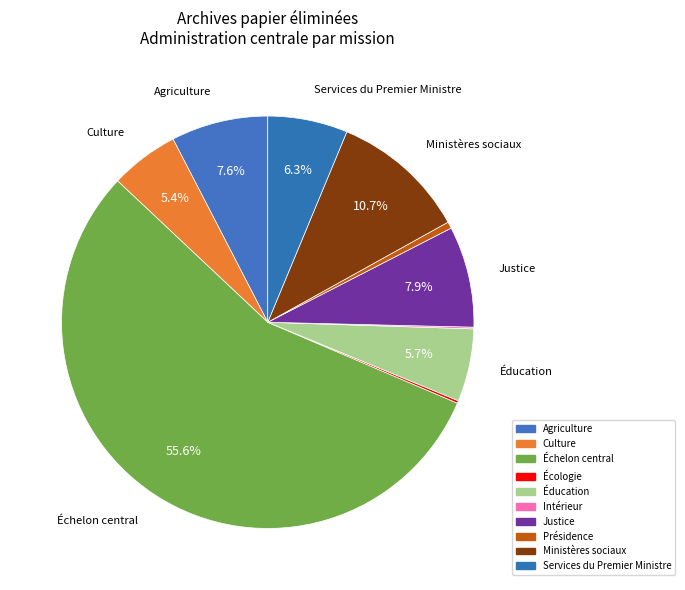

Which slice is the smallest?

Intérieur